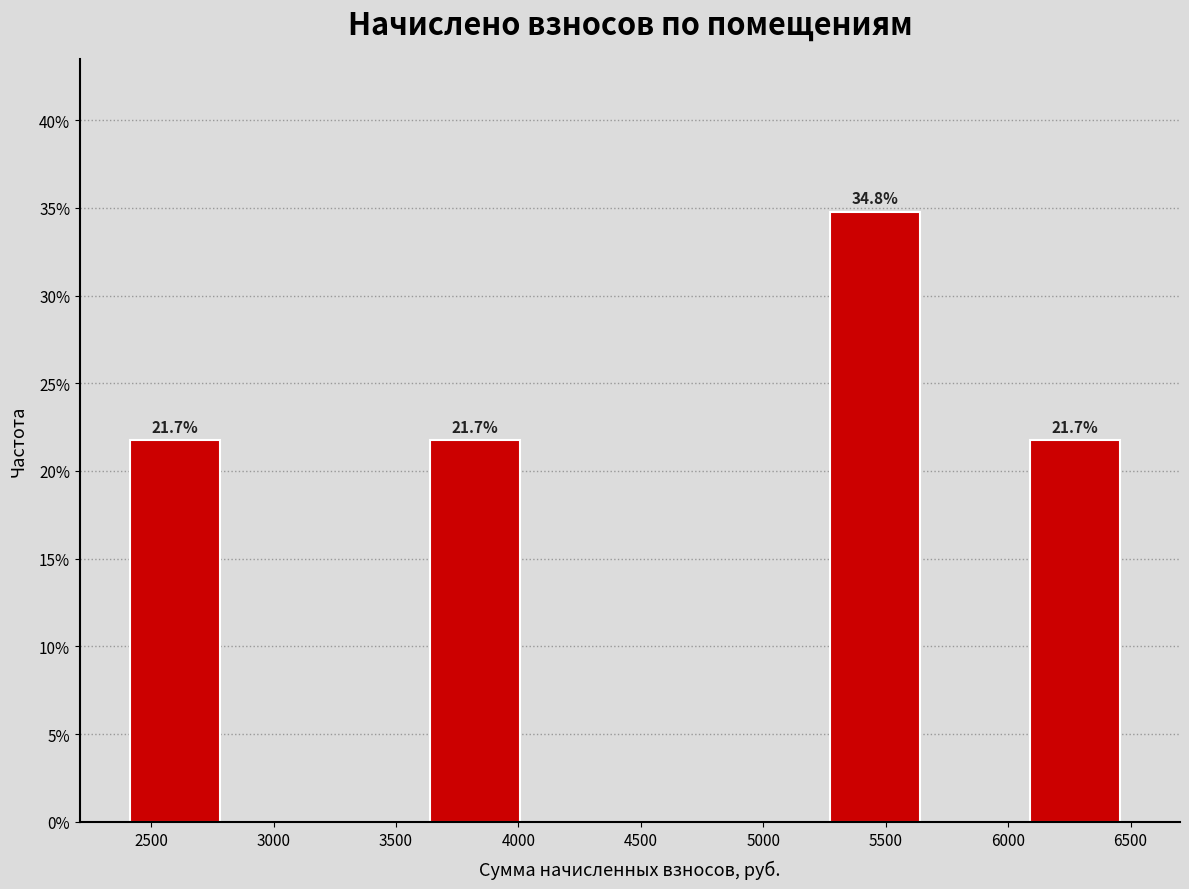

Over which range of the x-axis is the bar tallest?

5250 to 5700